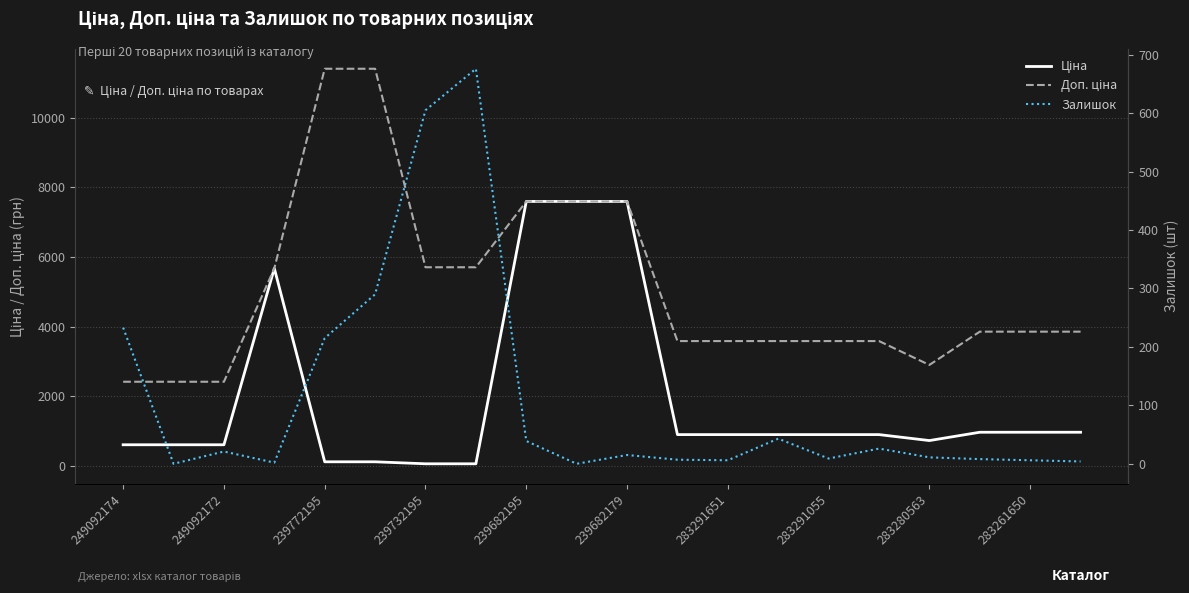

What is the difference between the maximum and minimum values in the Залишок series?

676.0